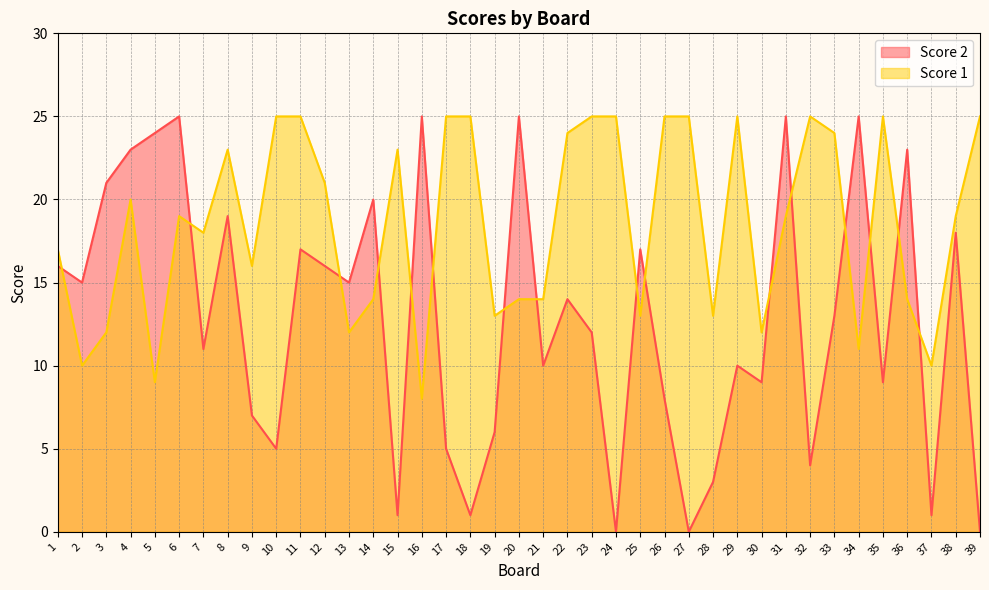

List the labels in order of Score 1 value, smallest first.

16, 5, 2, 37, 34, 3, 13, 30, 19, 25, 28, 14, 20, 21, 36, 9, 1, 7, 6, 31, 38, 4, 12, 8, 15, 22, 33, 10, 11, 17, 18, 23, 24, 26, 27, 29, 32, 35, 39